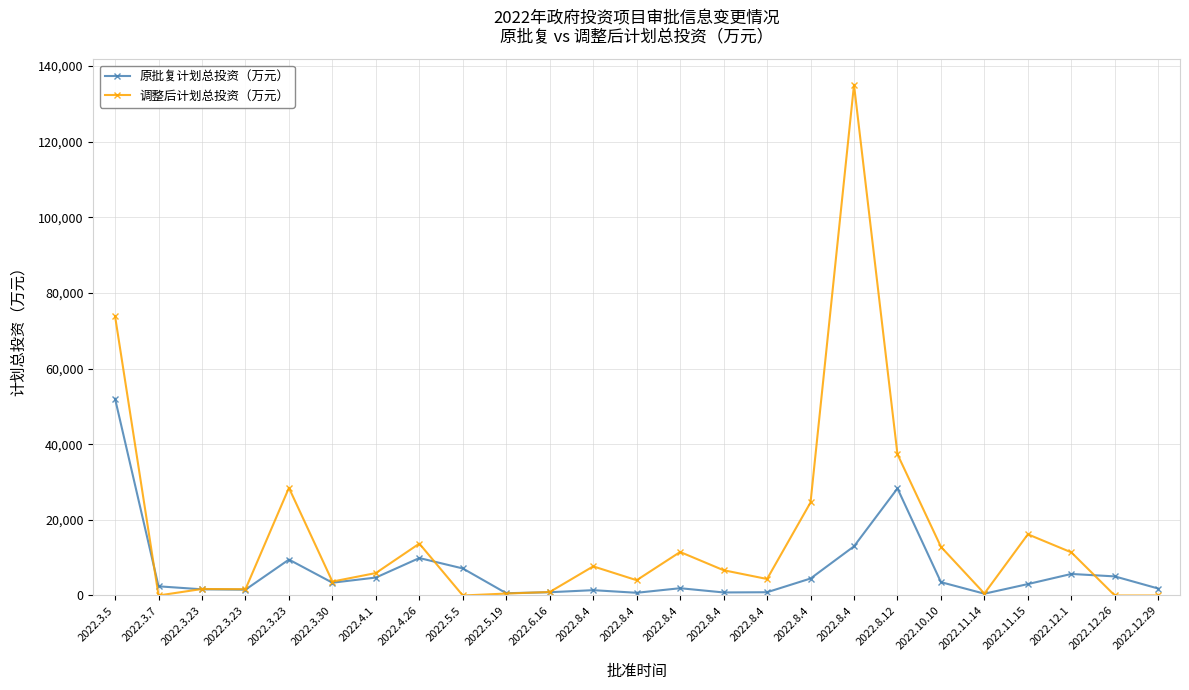

What is the label of the 18th point from the right?

2022.4.26